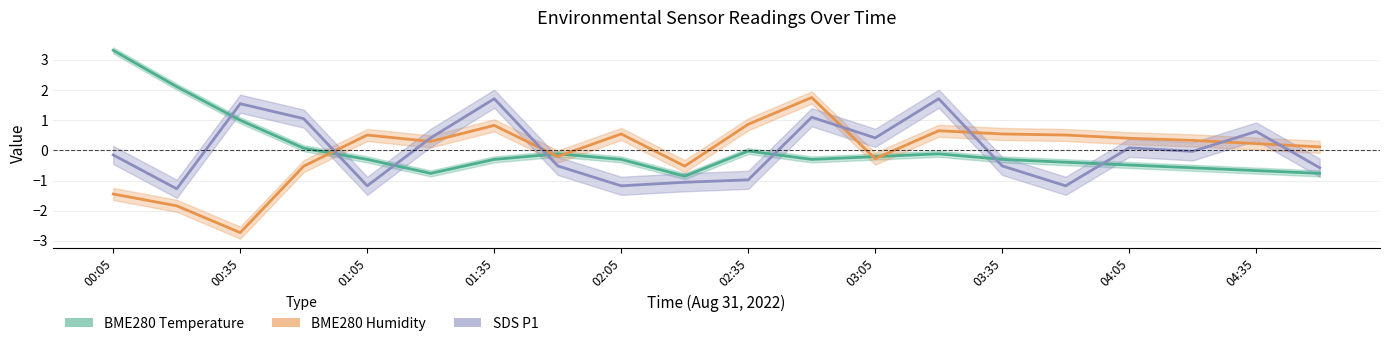

How many negative values does the BME280 Humidity series have?

7